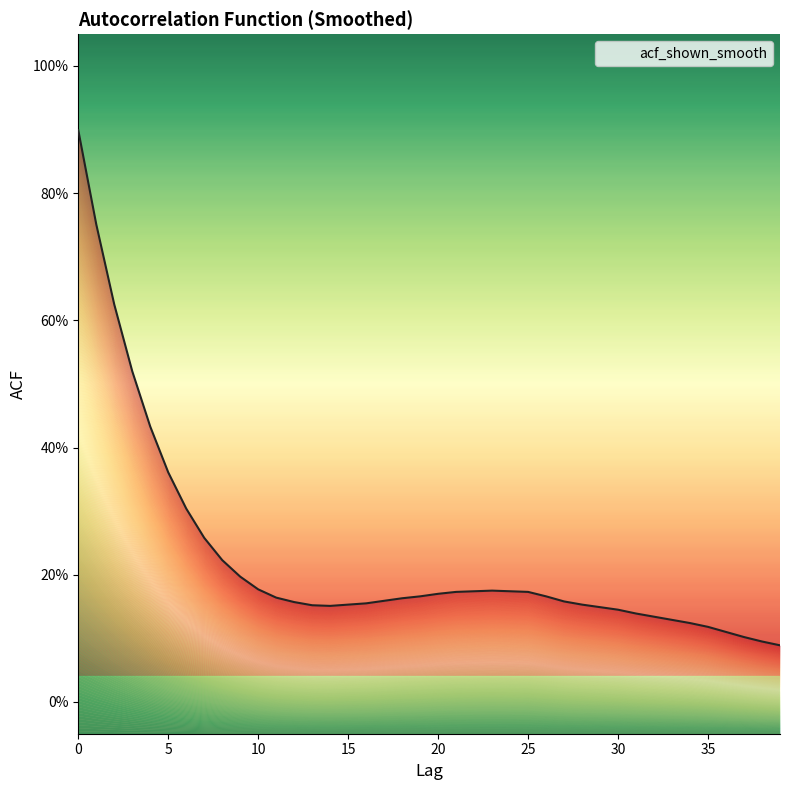

How many points are higher than both their immediate neighbors (excluding endpoints)?

1